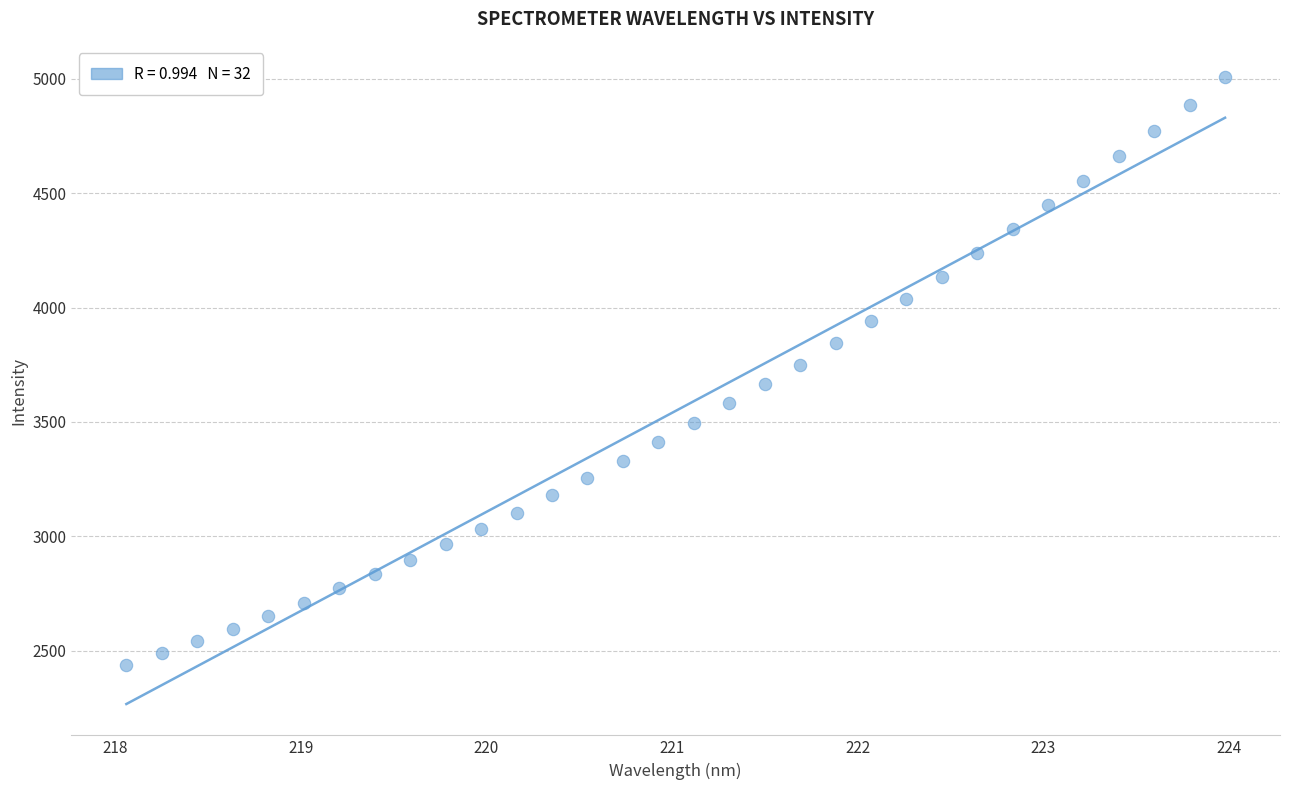

What is the range of X values (max minus min)?

5.9